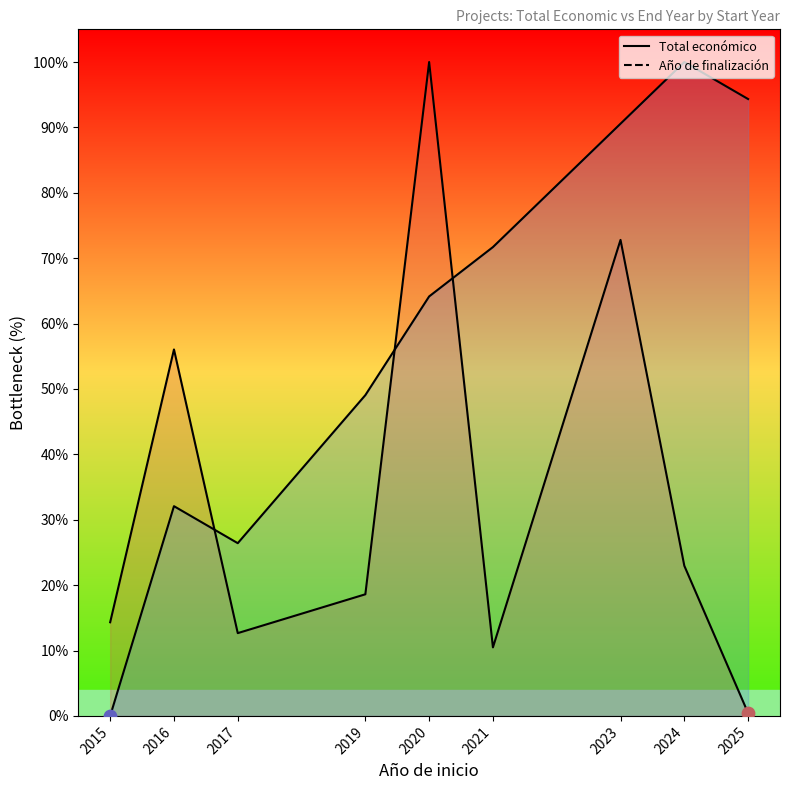

Is the value of Año de finalización (line) at 2016 greater than the value of Total económico (line) at 2016?

No